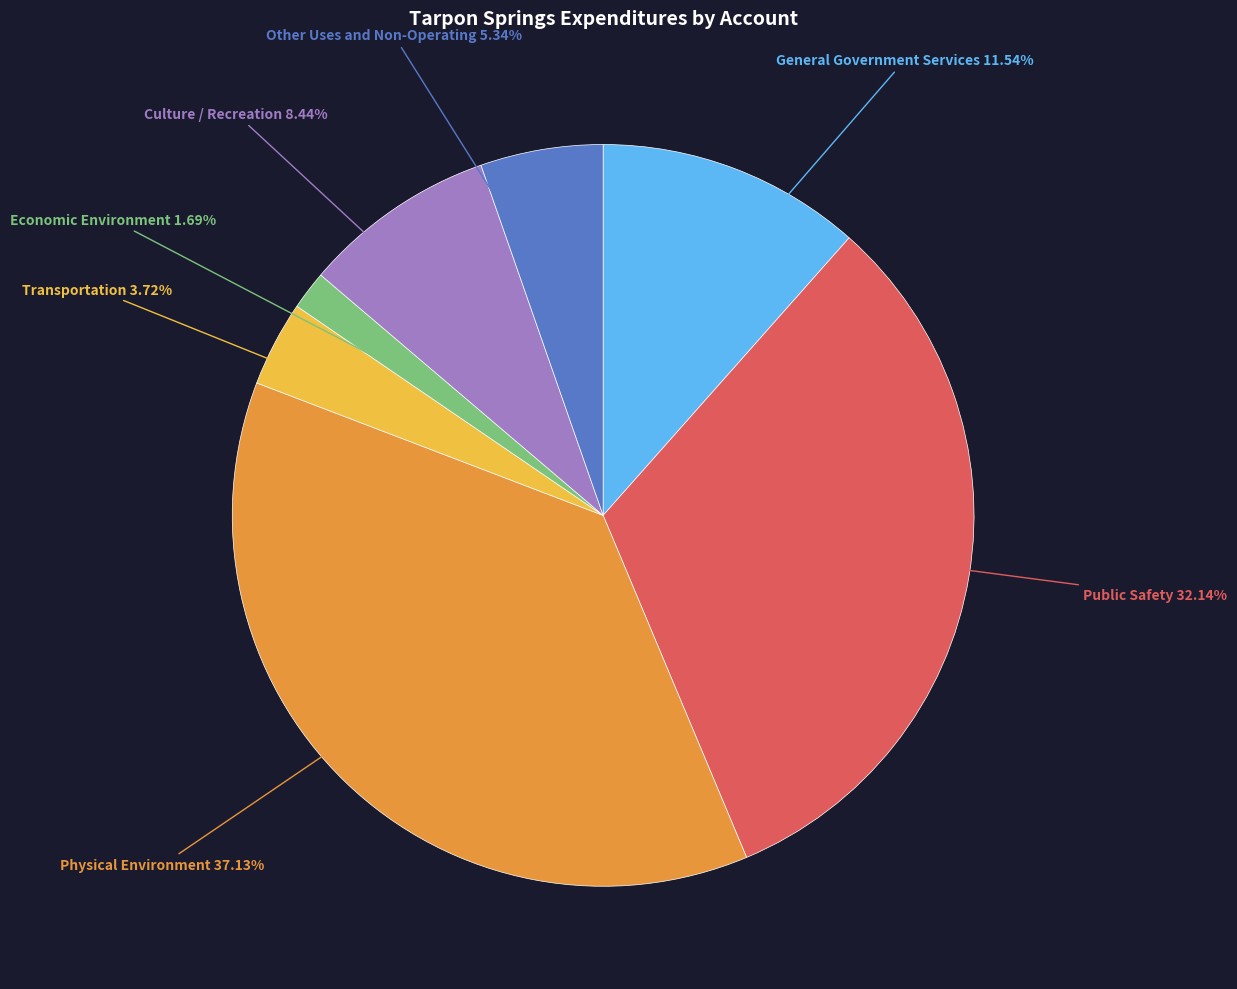

What is the smallest slice in the pie chart?

Economic Environment